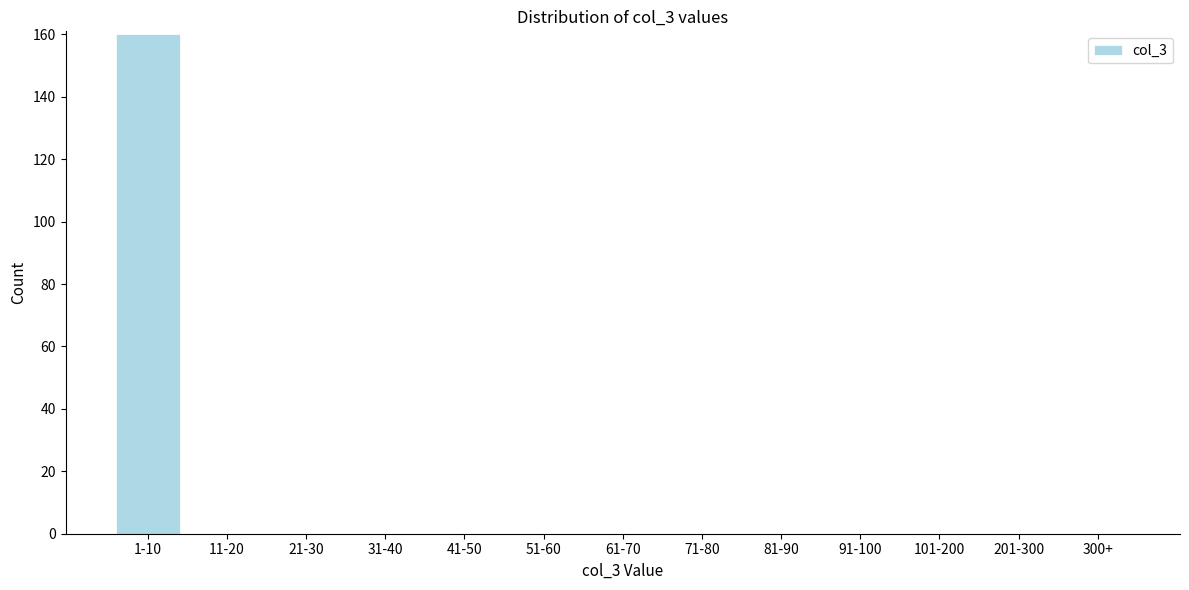

Reading left to right, extract all data points from this chart.

1-10=160	11-20=0	21-30=0	31-40=0	41-50=0	51-60=0	61-70=0	71-80=0	81-90=0	91-100=0	101-200=0	201-300=0	300+=0